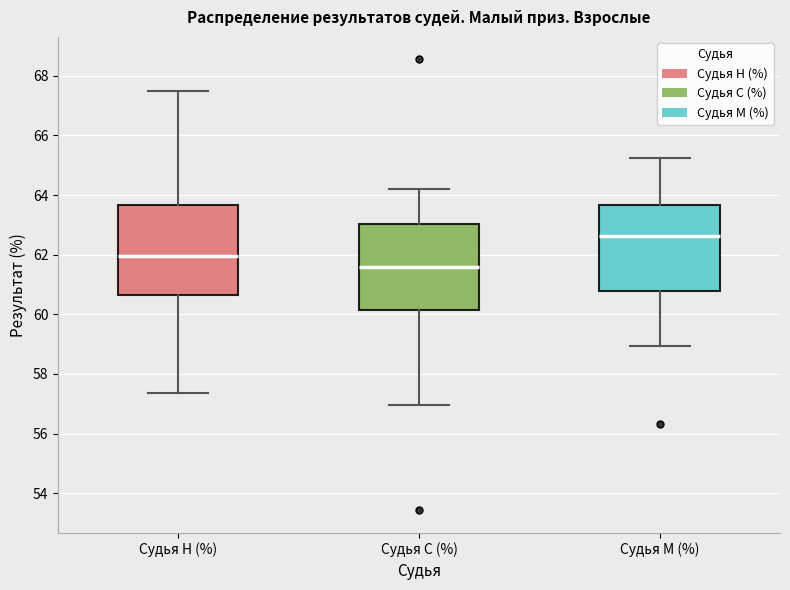

Where does the median line of the box for Судья М (%) sit on the y-axis? The values are not printed on the chart, so give them approximately, as read against the axis.

62.6